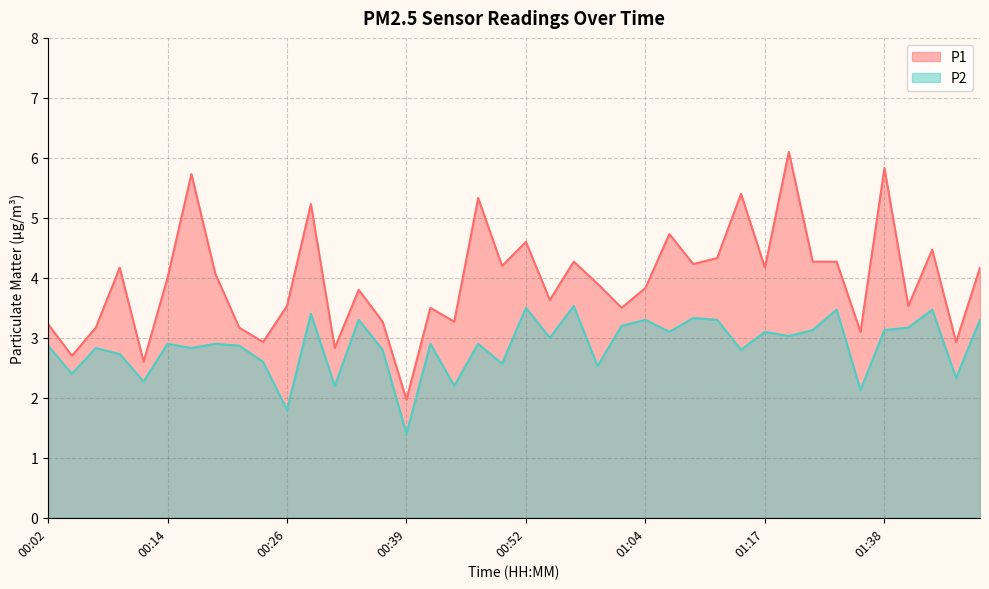

Reading left to right, extract all data points from this chart.

P1: 3.2	2.7	3.2	4.2	2.6	4.0	5.7	4.1	3.2	2.9	3.5	5.2	2.8	3.8	3.3	2.0	3.5	3.3	5.3	4.2	4.6	3.6	4.3	3.9	3.5	3.8	4.7	4.2	4.3	5.4	4.2	6.1	4.3	4.3	3.1	5.8	3.5	4.5	2.9	4.2
P2: 2.9	2.4	2.8	2.7	2.3	2.9	2.8	2.9	2.9	2.6	1.8	3.4	2.2	3.3	2.8	1.4	2.9	2.2	2.9	2.6	3.5	3.0	3.5	2.5	3.2	3.3	3.1	3.3	3.3	2.8	3.1	3.0	3.1	3.5	2.1	3.1	3.2	3.5	2.3	3.3